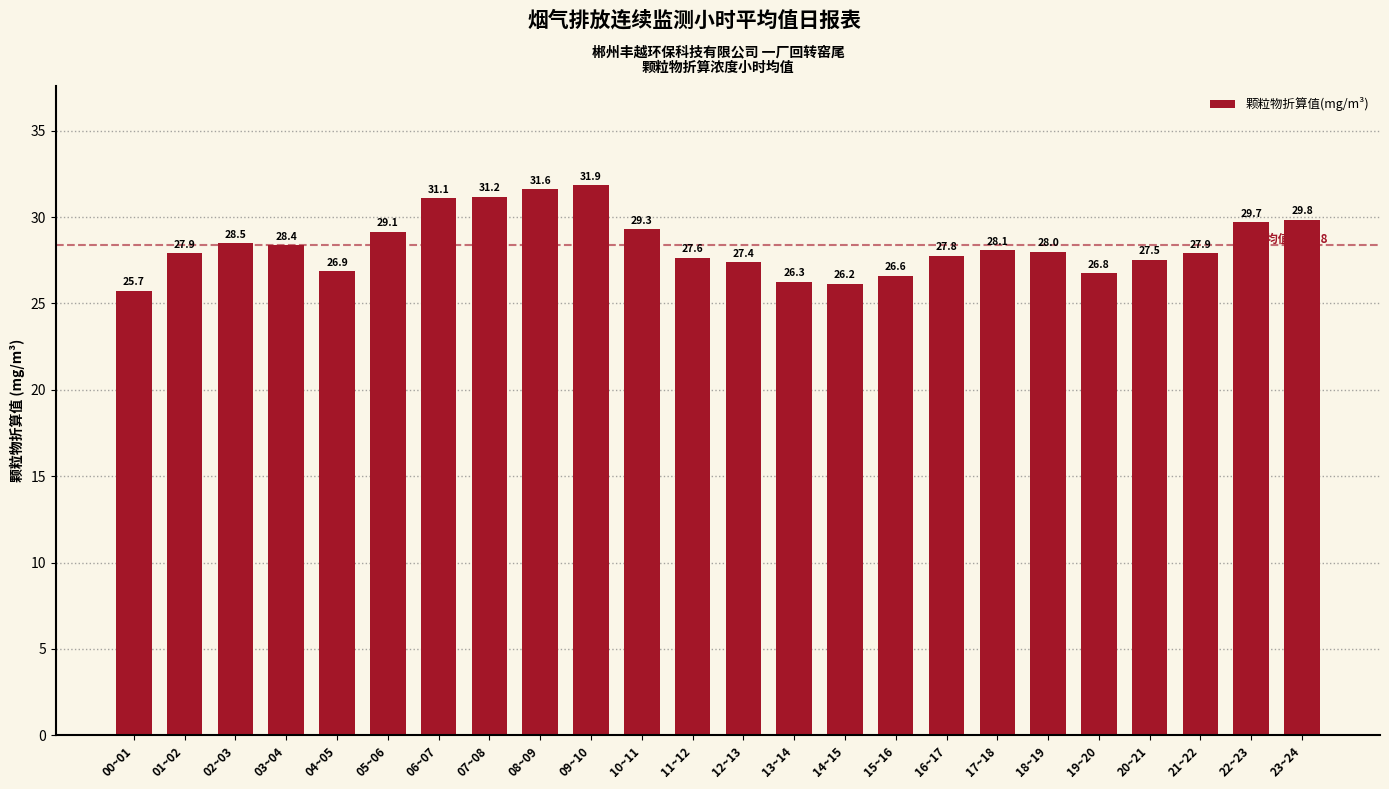

The value at 13~14 is 26.3. True or false?

True